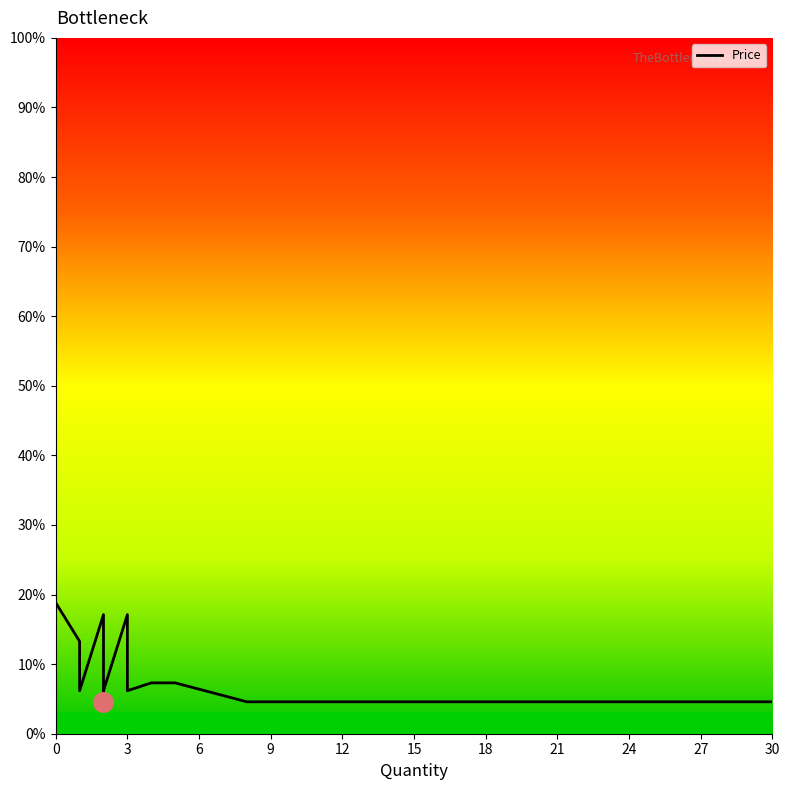

Which has a higher value, 3 or 30?

3